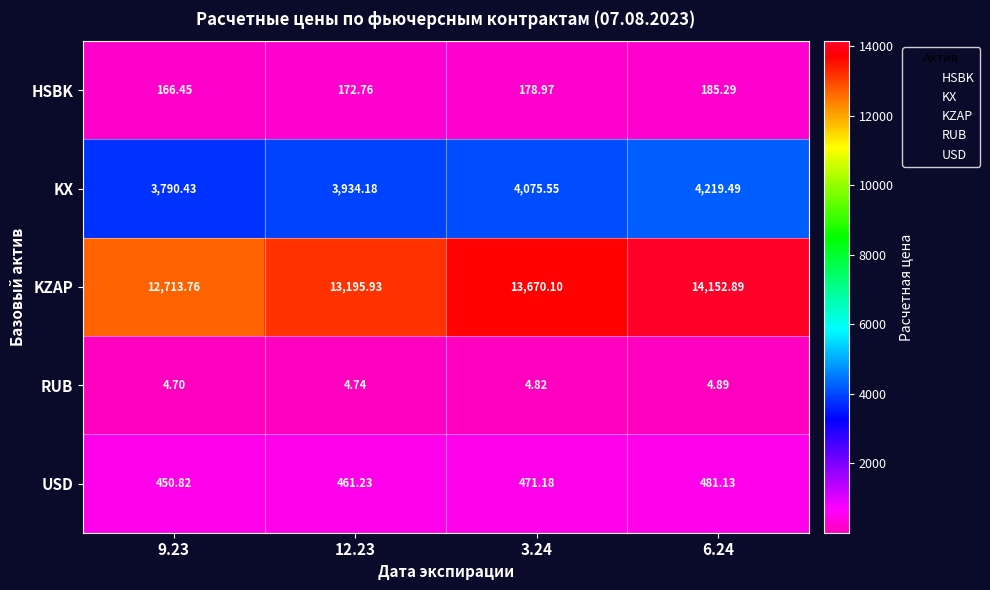

Between 9.23 and 12.23, which series saw the biggest shift?

KZAP